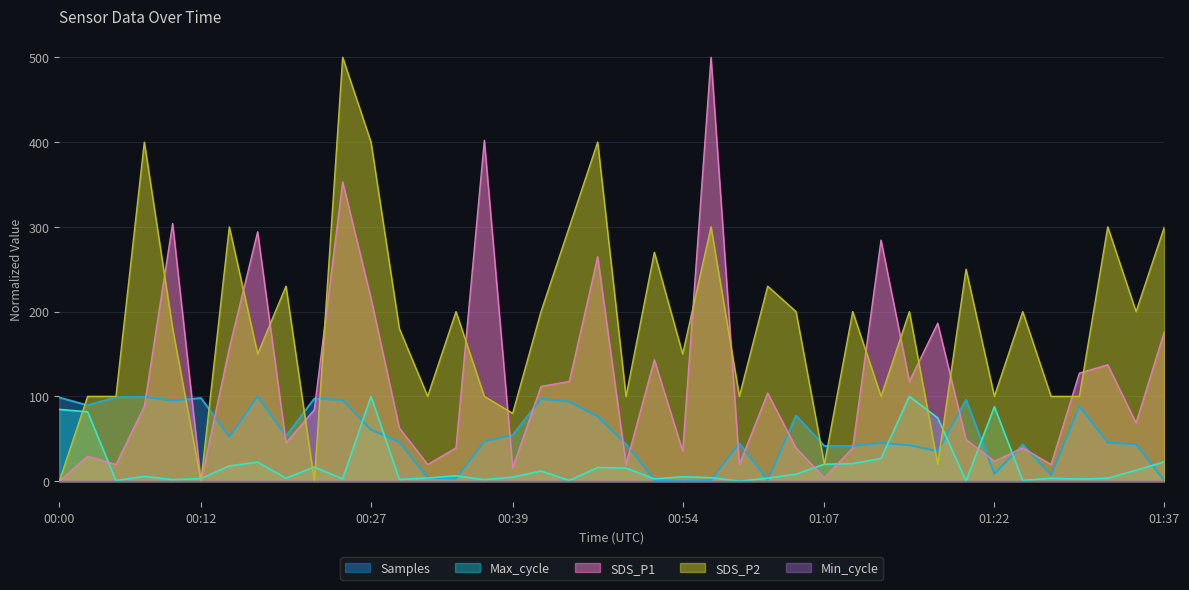

Is it true that SDS_P2 equals 32.2 at 01:07?

False